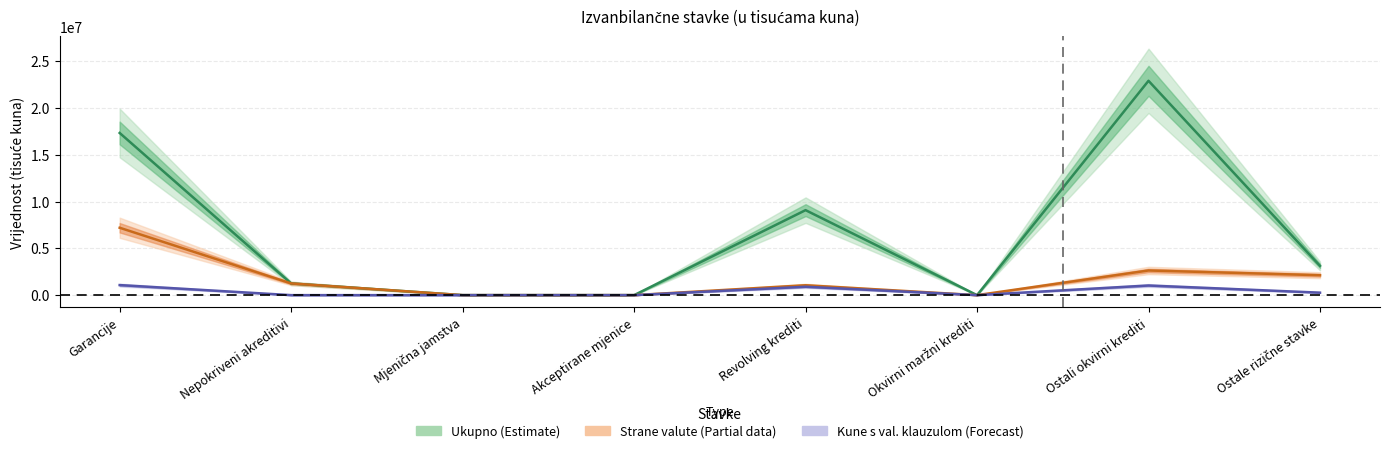

Which series has the largest total across all categories?

Ukupno